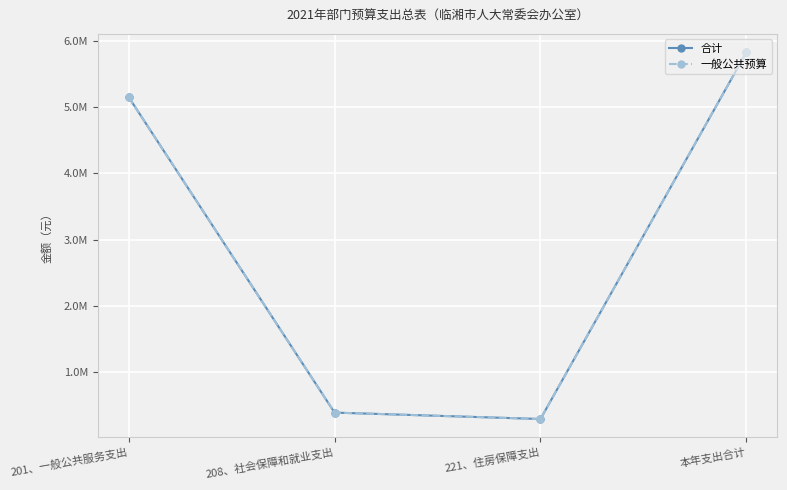

True or false: 合计 and 一般公共预算 intersect in this chart.

False